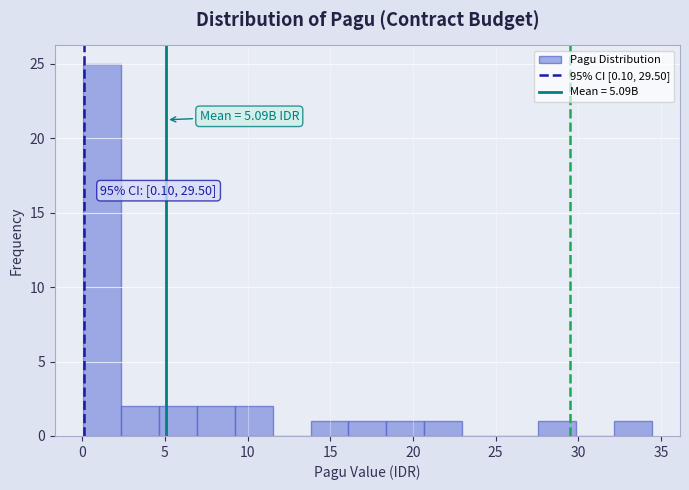

Which range on the x-axis has the tallest bar?

0.0 to 2.5